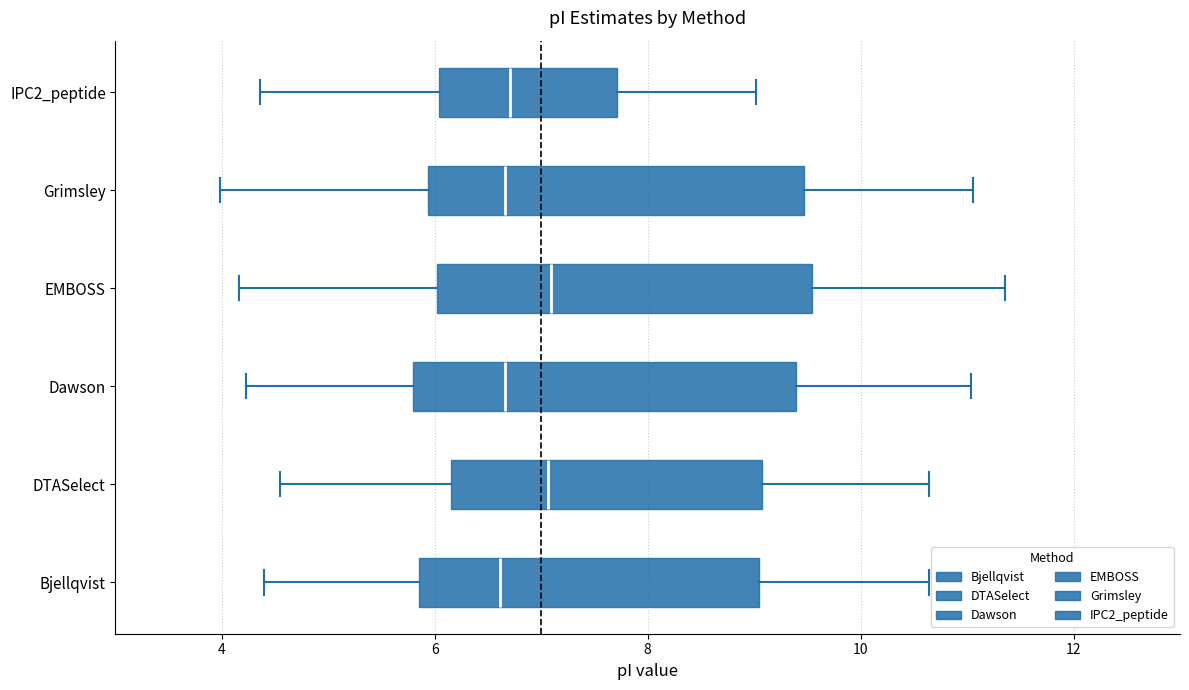

Reading bottom to top, transcribe this box plot: for each box, give where its median line is, the range the box spans, and where its two whiskers end, as read against the x-axis. The values are not printed on the chart, so give them approximately, as read against the axis.

Bjellqvist: median 6.6, box 5.8 to 9.0, whiskers 4.4 to 10.6
DTASelect: median 7.0, box 6.2 to 9.0, whiskers 4.6 to 10.6
Dawson: median 6.6, box 5.8 to 9.4, whiskers 4.2 to 11.0
EMBOSS: median 7.0, box 6.0 to 9.6, whiskers 4.2 to 11.4
Grimsley: median 6.6, box 6.0 to 9.4, whiskers 4.0 to 11.0
IPC2_peptide: median 6.8, box 6.0 to 7.8, whiskers 4.4 to 9.0